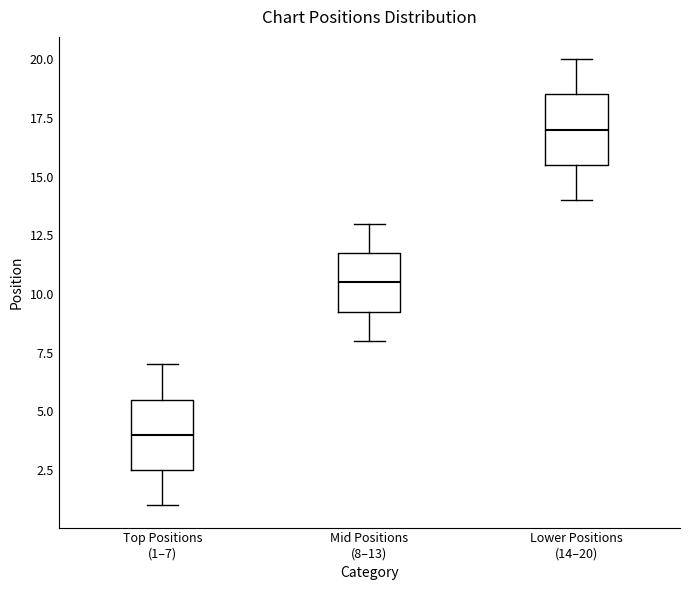

Reading left to right, transcribe this box plot: for each box, give where its median line is, the range the box spans, and where its two whiskers end, as read against the y-axis. The values are not printed on the chart, so give them approximately, as read against the axis.

Top Positions (1–7): median 4.0, box 2.5 to 5.5, whiskers 1.0 to 7.0
Mid Positions (8–13): median 10.5, box 9.5 to 12.0, whiskers 8.0 to 13.0
Lower Positions (14–20): median 17.0, box 15.5 to 18.5, whiskers 14.0 to 20.0